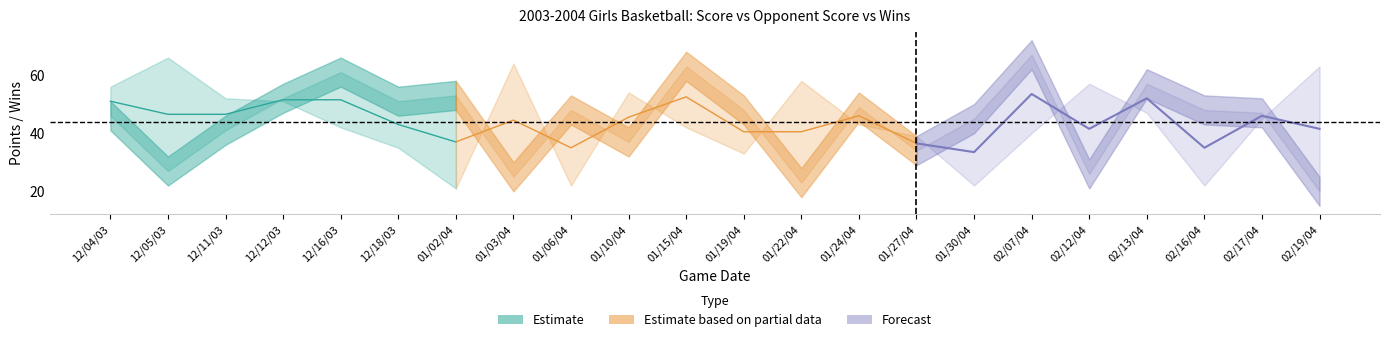

What is the sum of all wins values?

250